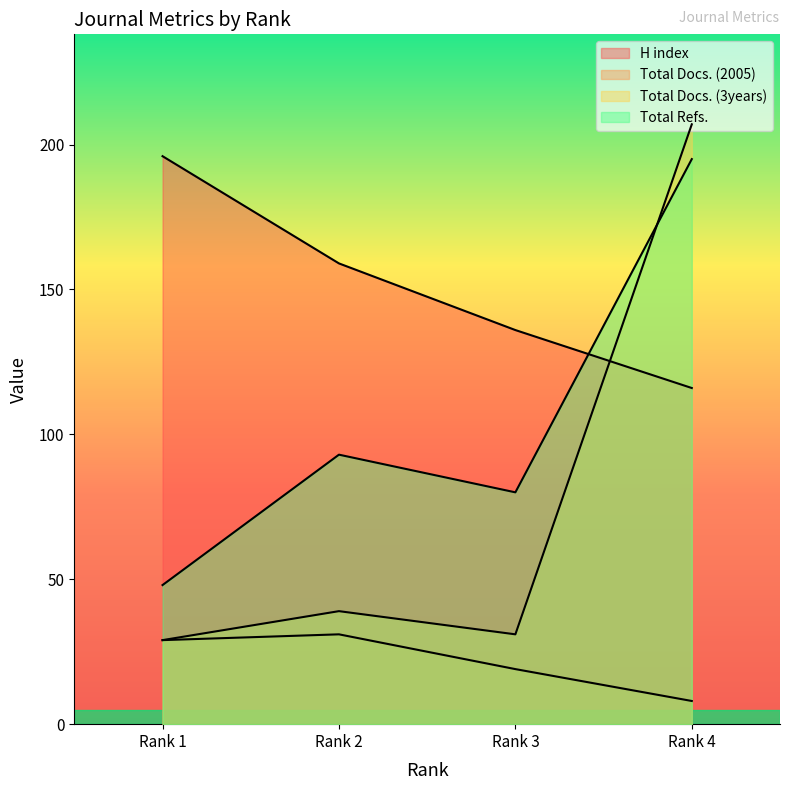

What is the difference between the second highest and second lowest values in the Total Refs. series?

13